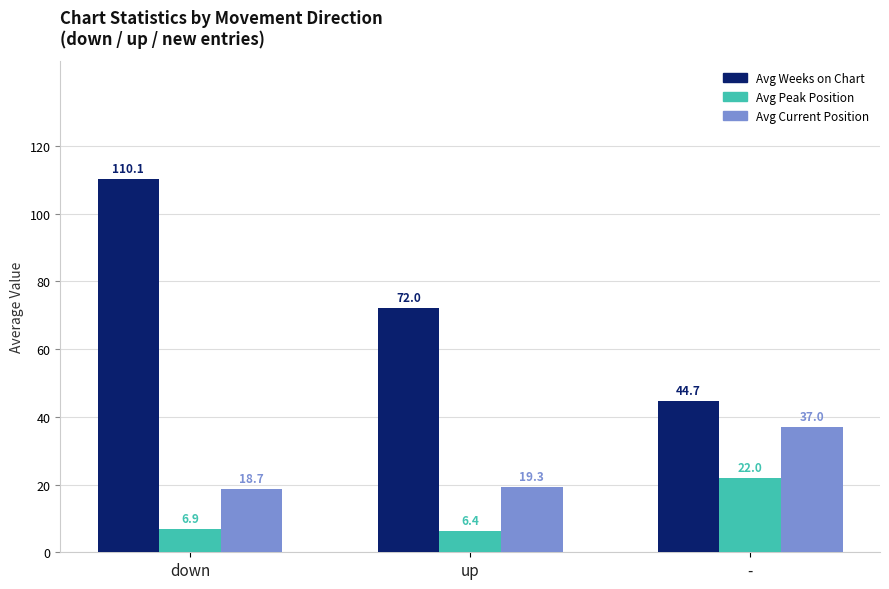

At how many categories does at least one series exceed 27?

3